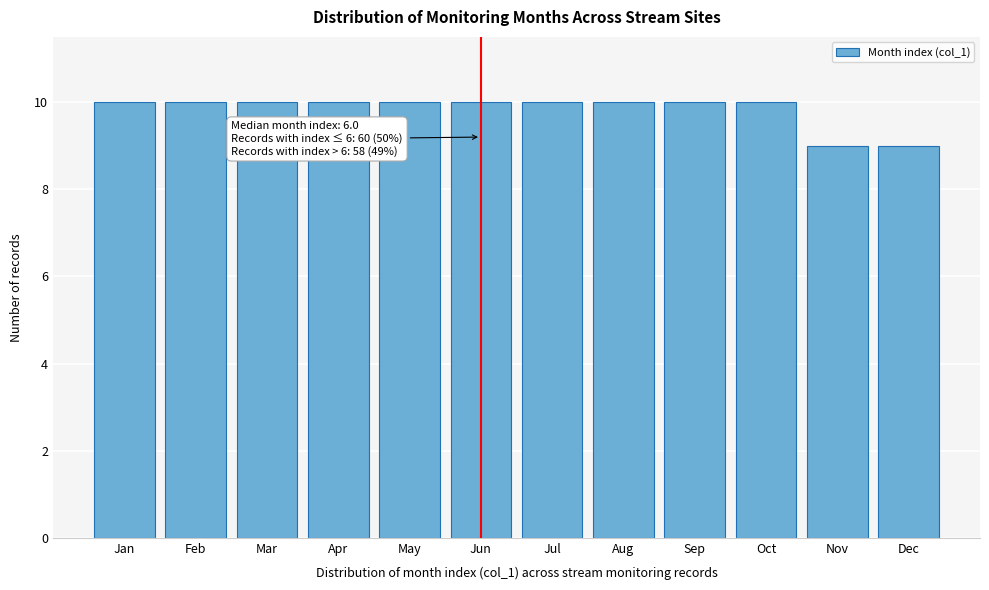

Reading left to right, extract all data points from this chart.

10	10	10	10	10	10	10	10	10	10	9	9